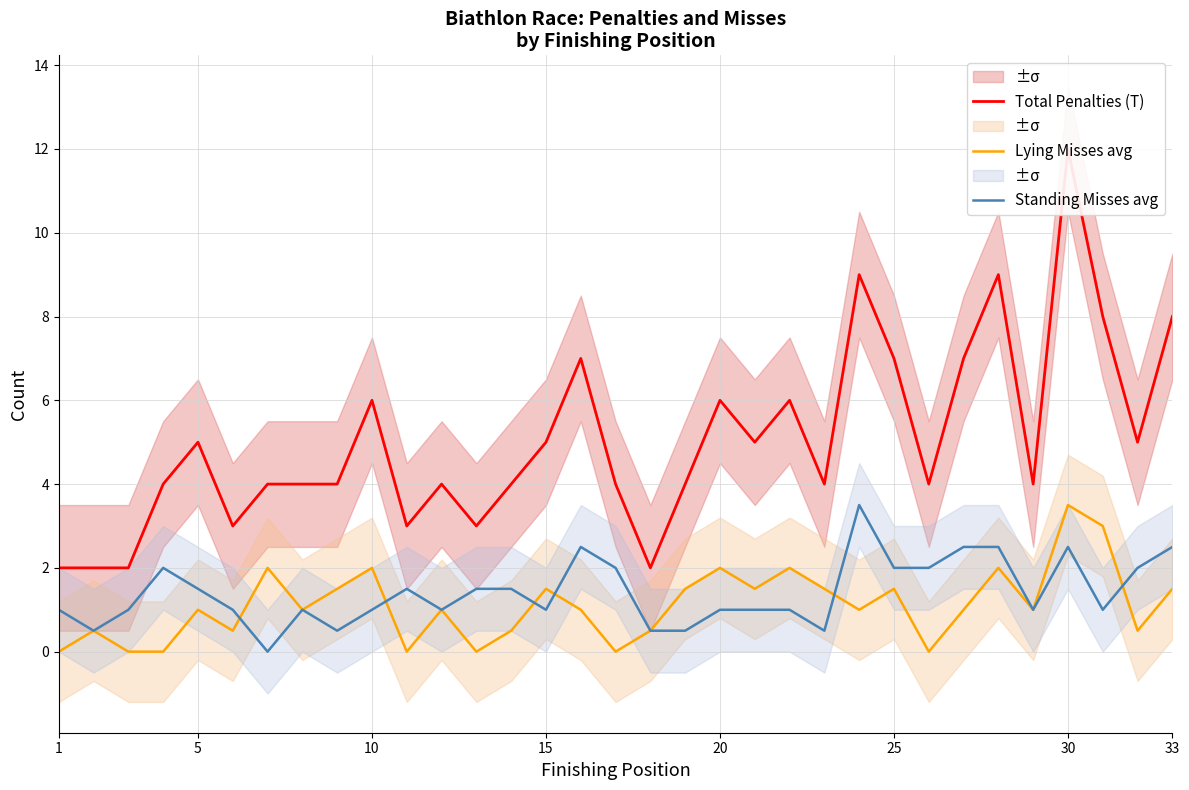

True or false: Standing Misses avg and Total Penalties (T) intersect in this chart.

False